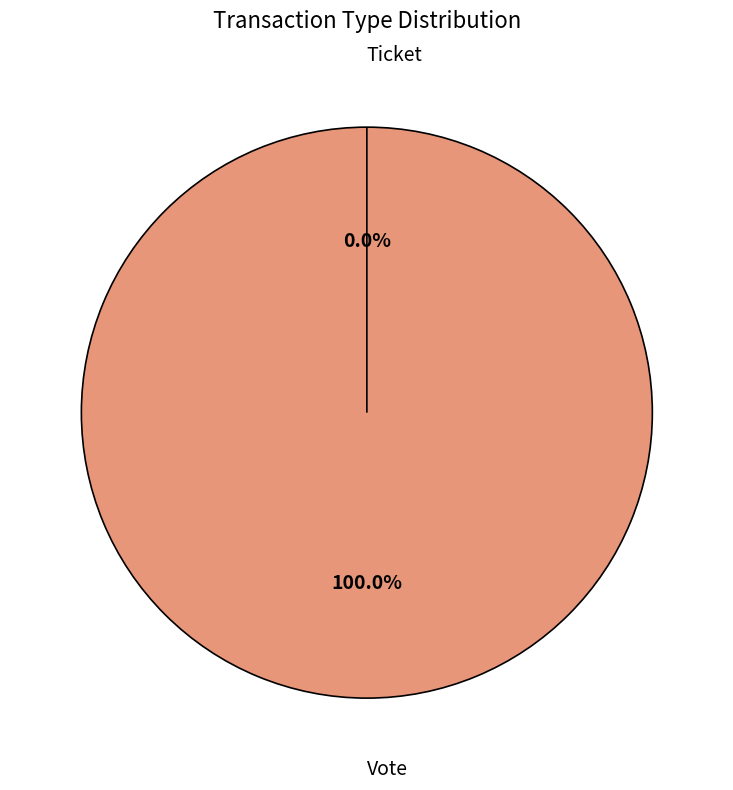

To the nearest percent, what portion does Vote represent?

100%